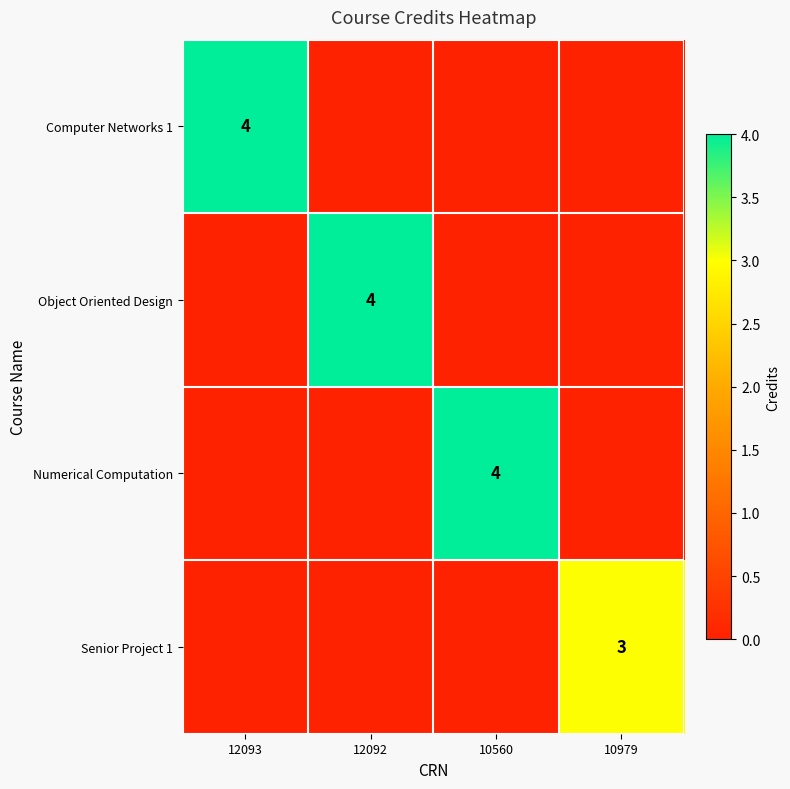

The value of Senior Project 1 at 10979 is 4. True or false?

False